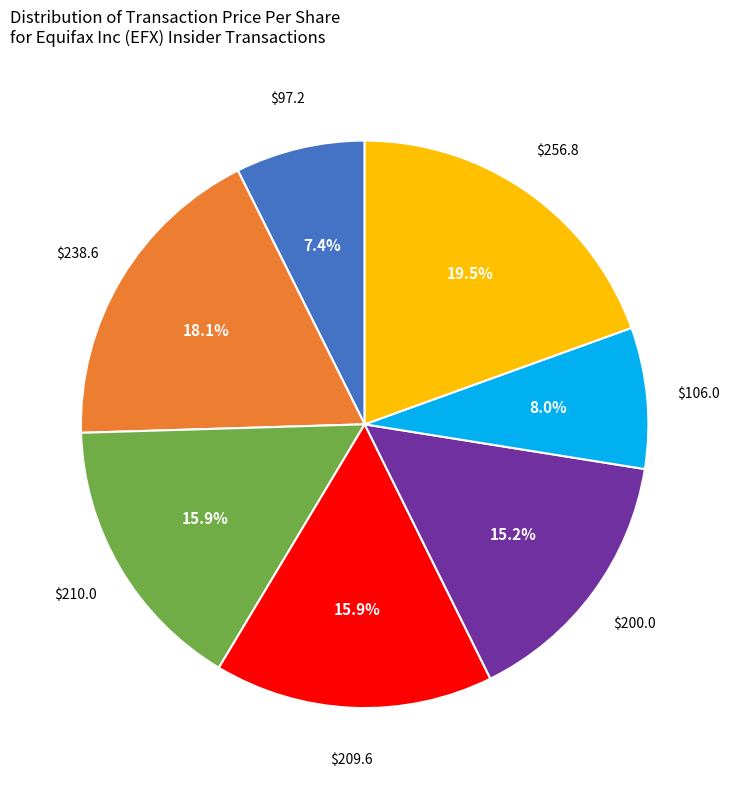

Is there any slice that represents more than half of the pie?

No